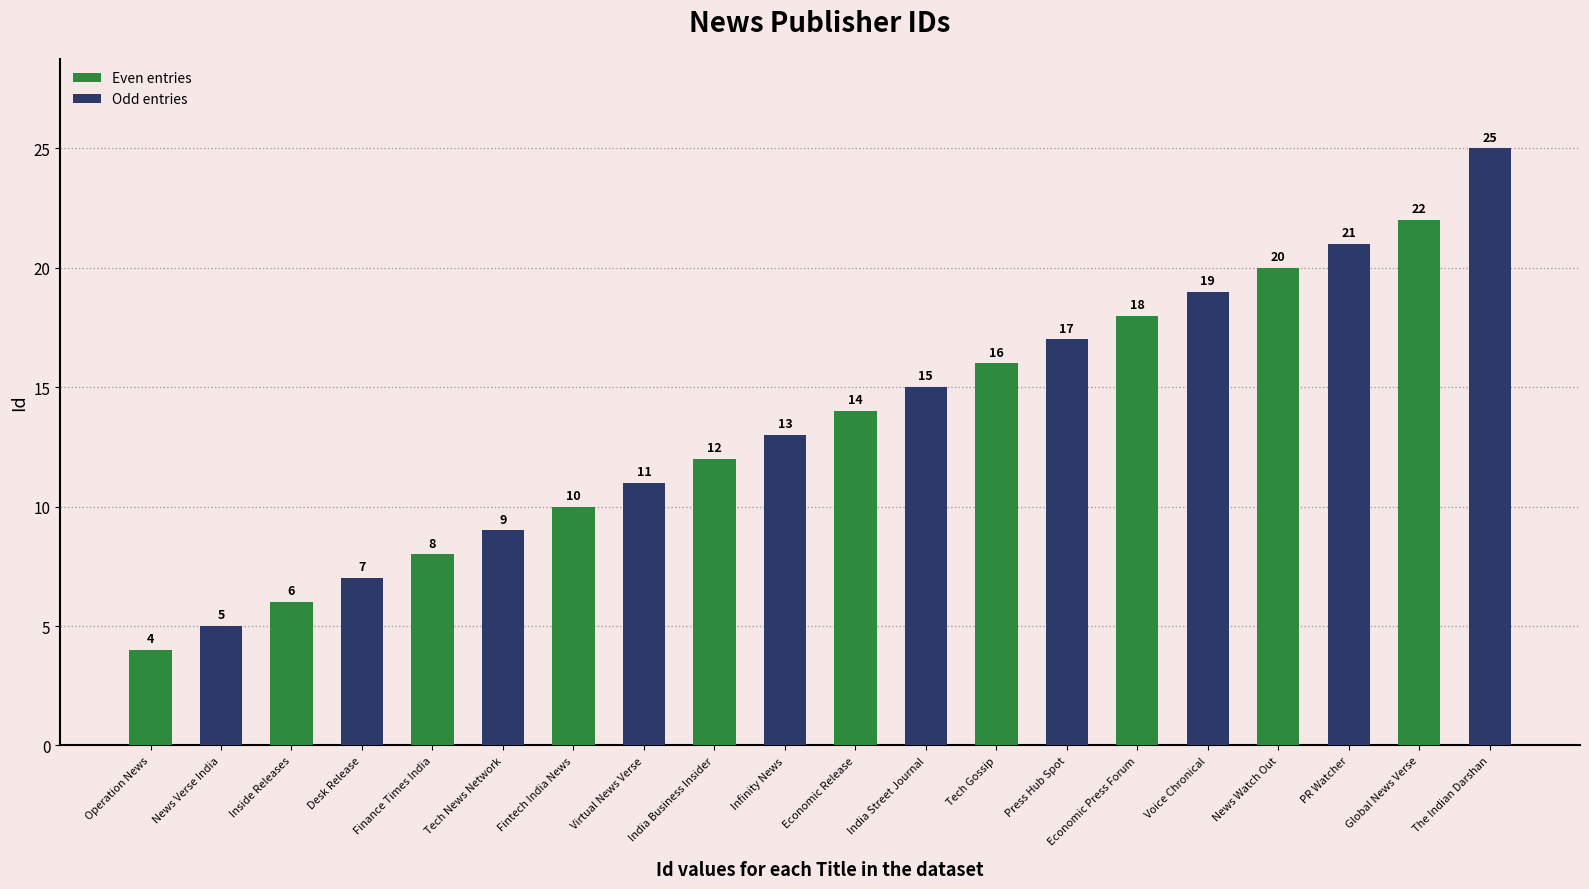

Rank the series at Fintech India News from lowest to highest value.

Even entries, Odd entries